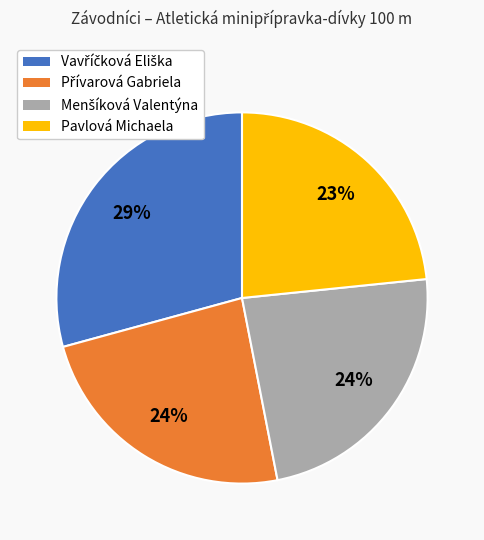

Is there any slice that represents more than half of the pie?

No